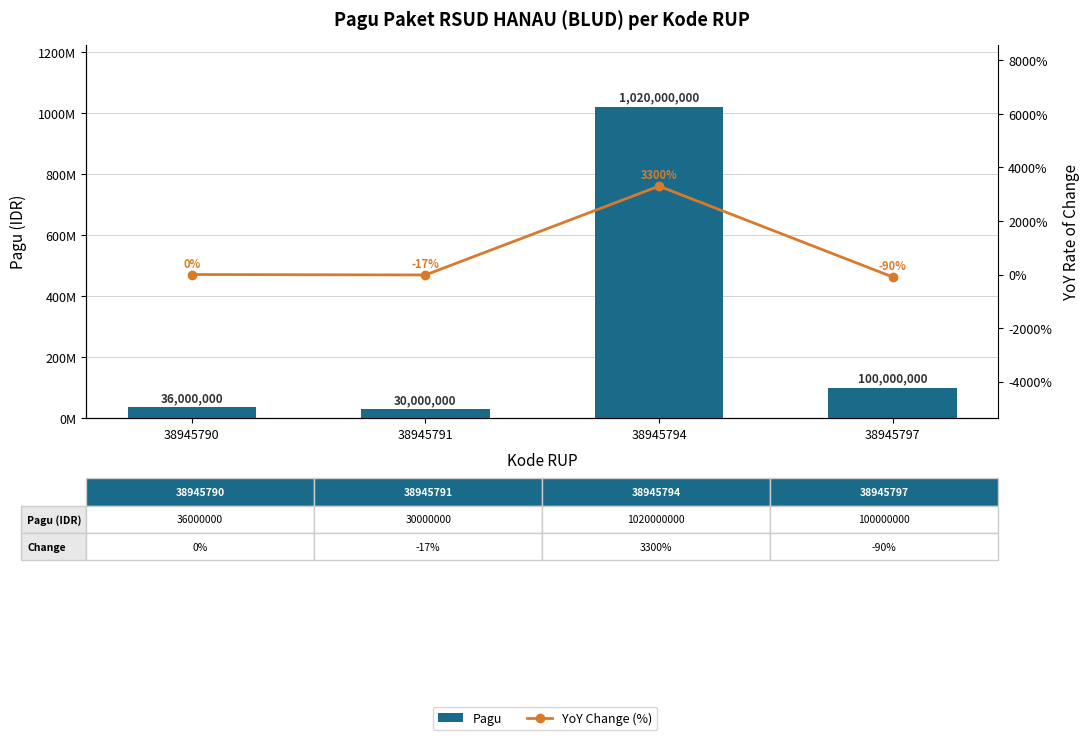

Which has a higher value, 38945790 or 38945794?

38945794